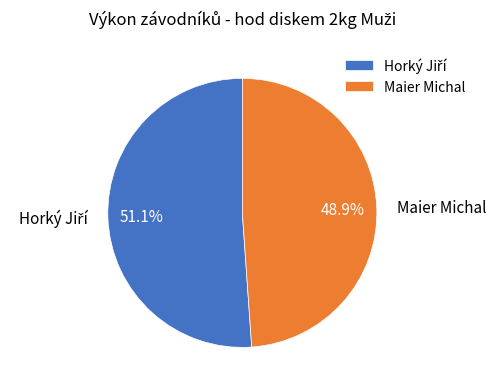

Which slice is the smallest?

Maier Michal